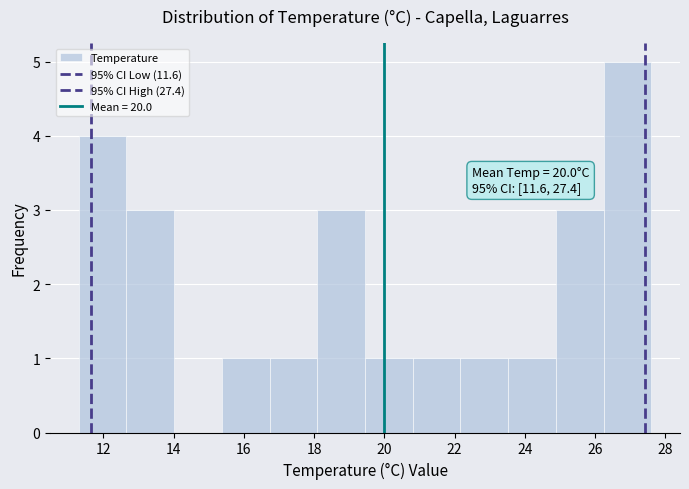

Which range on the x-axis has the tallest bar?

26.2 to 27.6